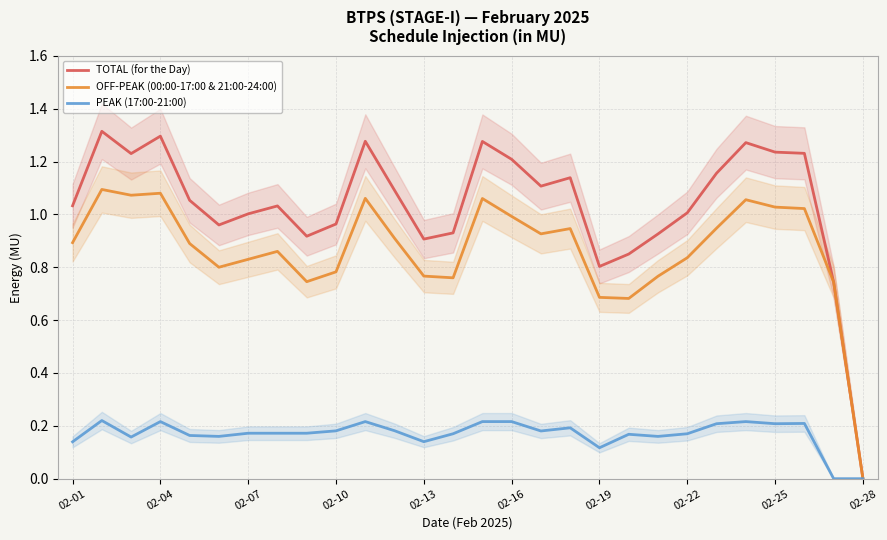

Which series has the widest spread of values?

TOTAL (for the Day)